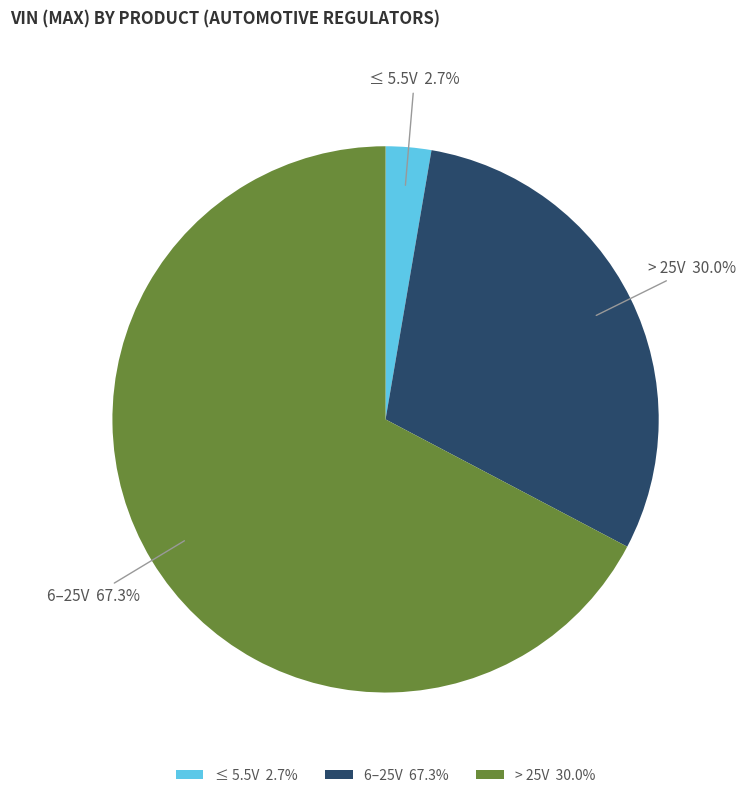

Is there any slice that represents more than half of the pie?

Yes